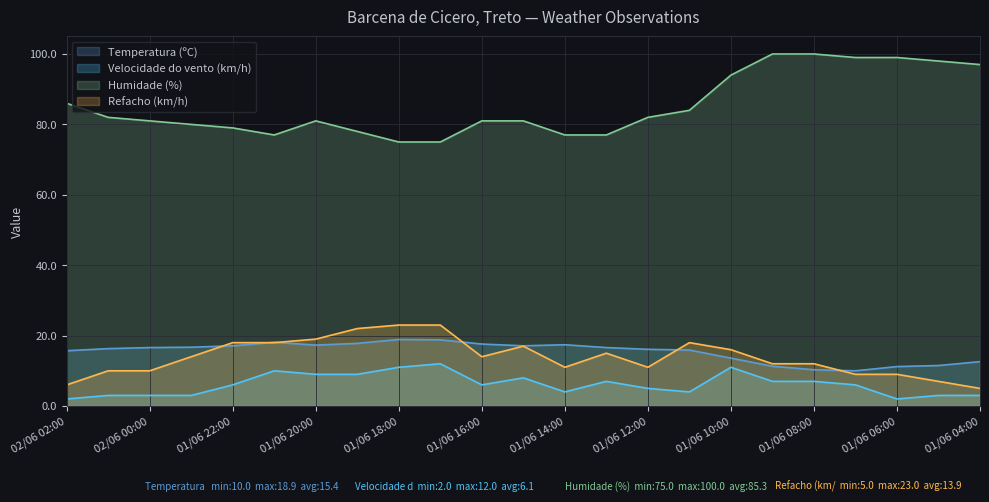

What is the total value across all series at 01/06 07:00?

124.0